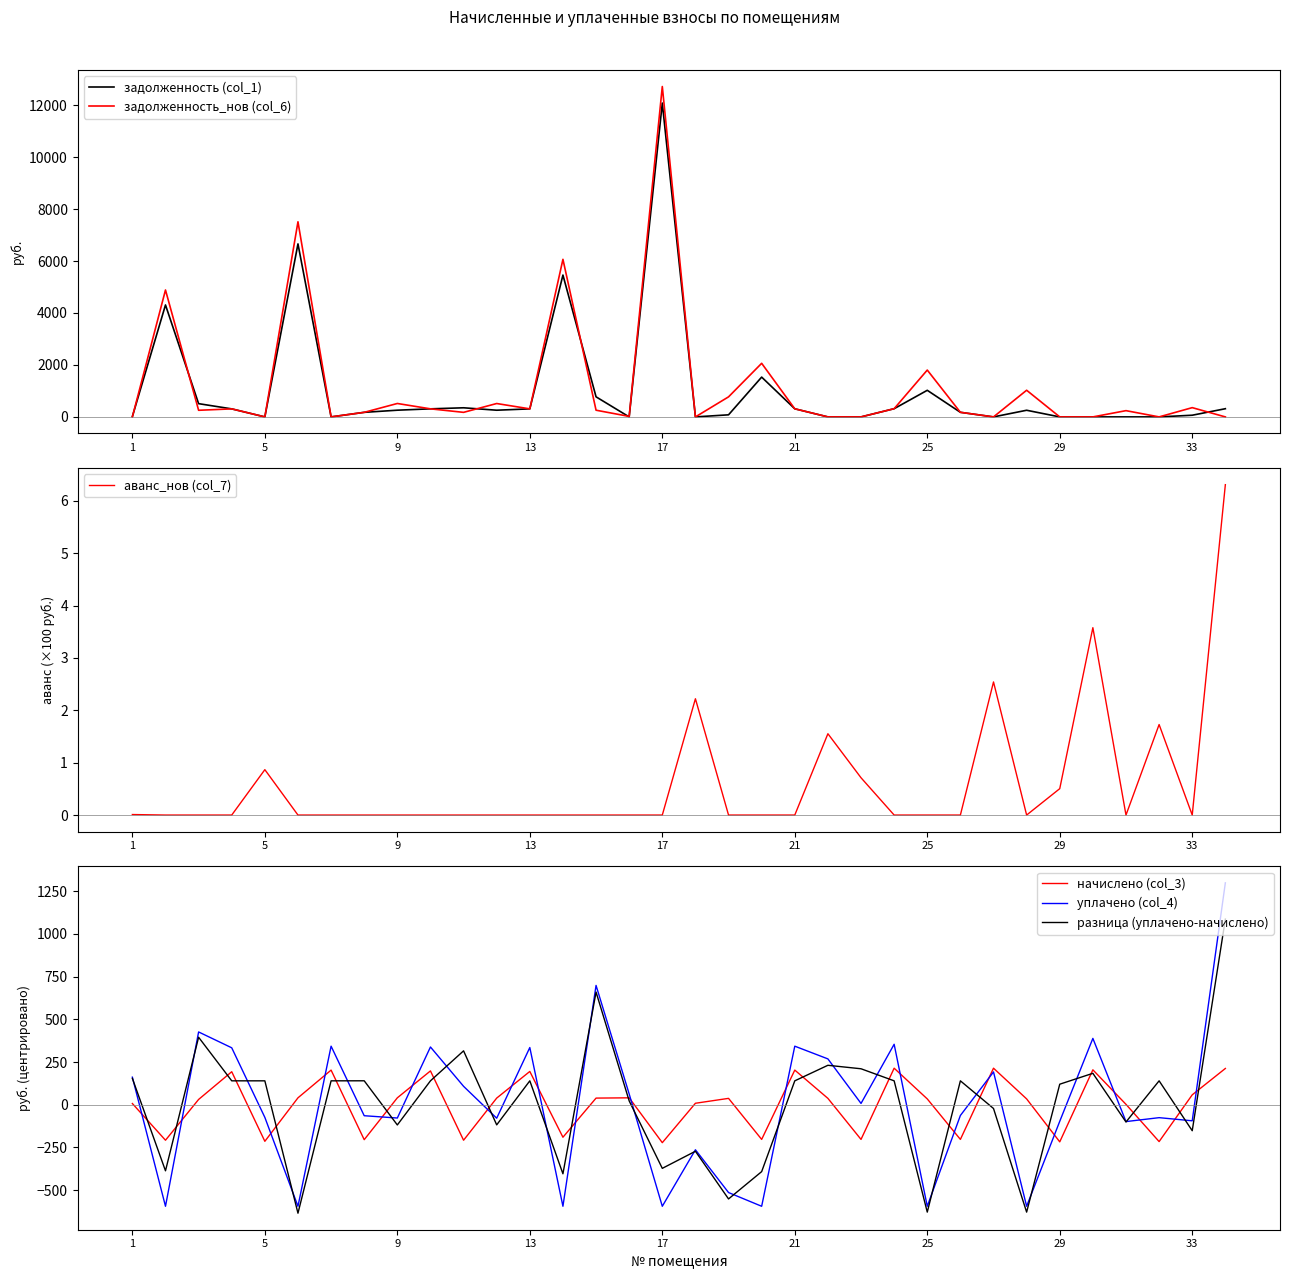

Rank the series by their maximum value, from lowest to highest.

аванс_нов (col_7), начислено (col_3), разница (уплачено-начислено), уплачено (col_4), задолженность (col_1), задолженность_нов (col_6)